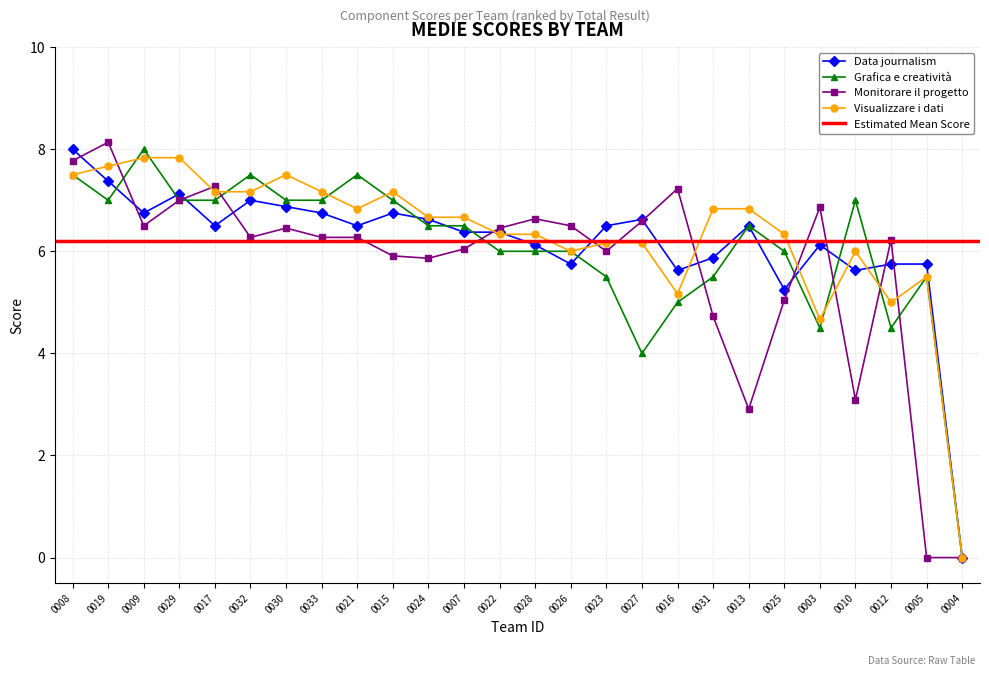

What is the greatest value displayed?

8.1